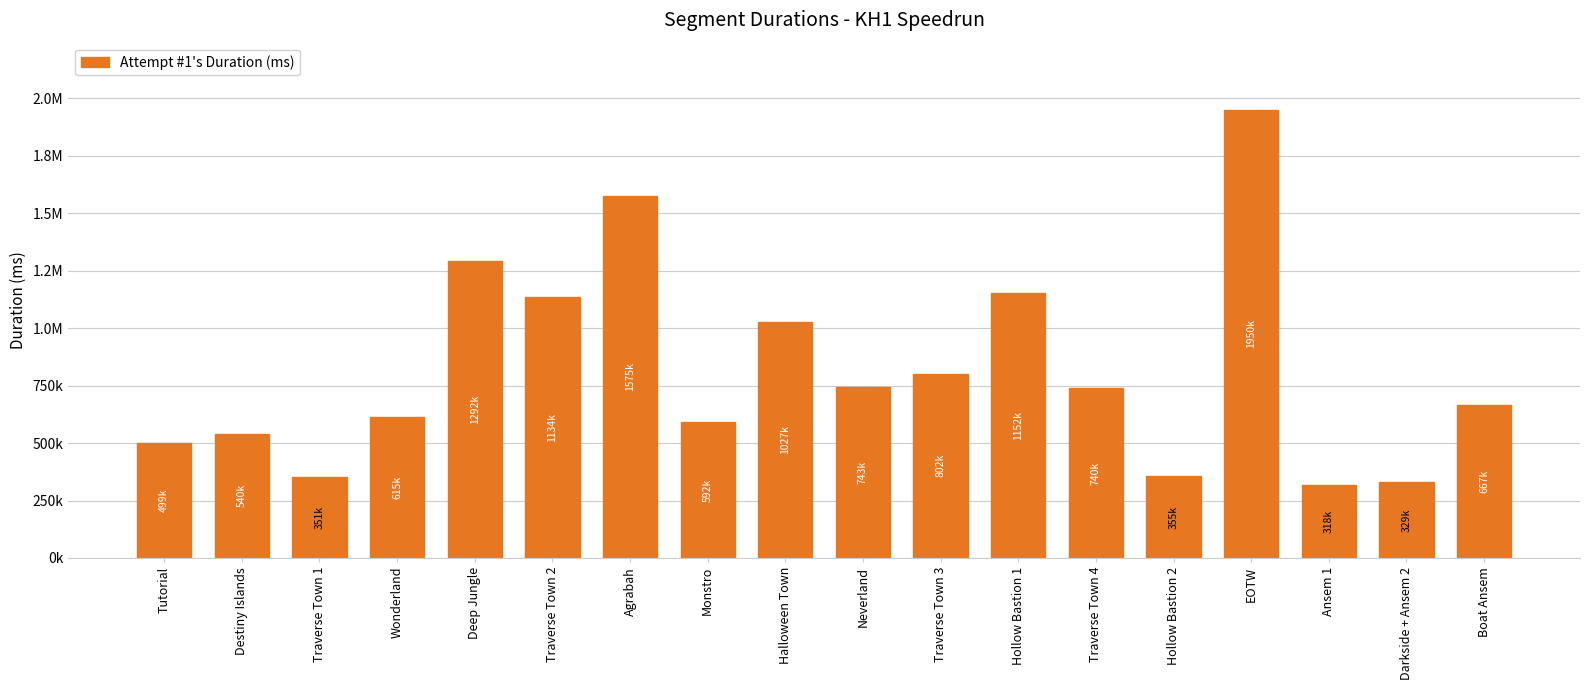

Are the bars horizontal?

No